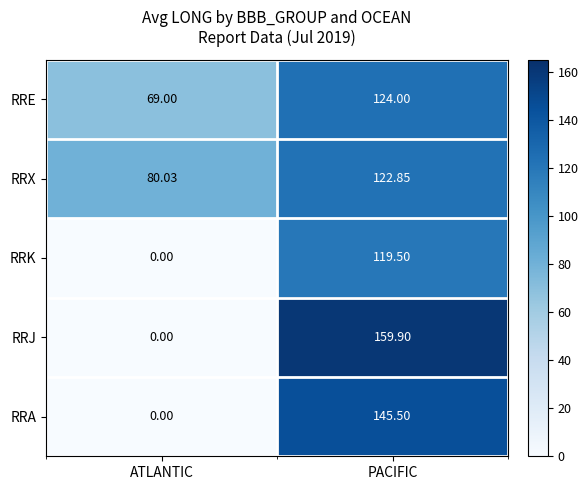

How many values in RRJ are above zero?

1